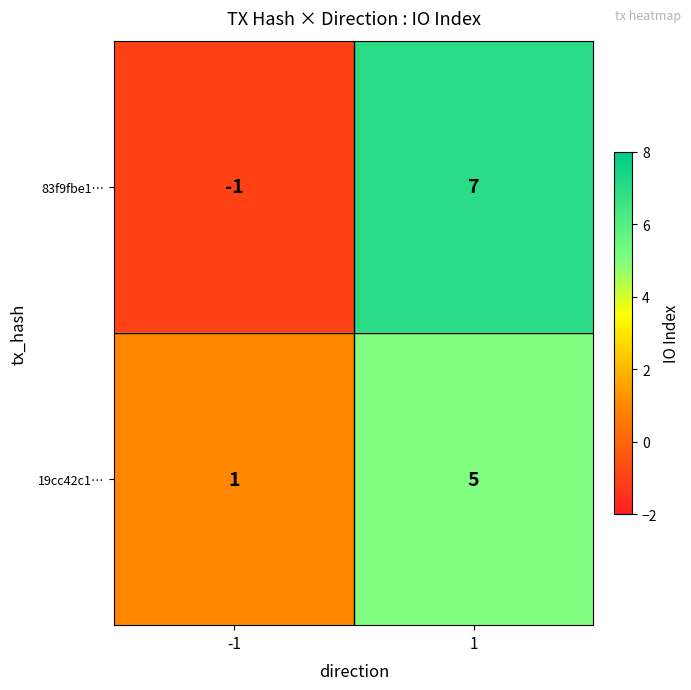

The 19cc42c1… series shows 1 at 1. True or false?

False